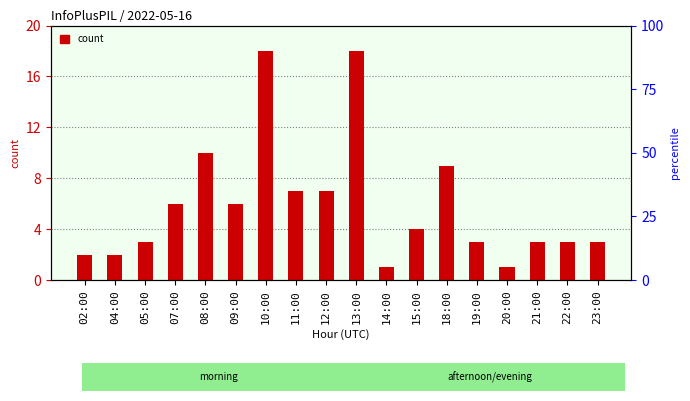

List the labels in order of value, smallest first.

14:00, 20:00, 02:00, 04:00, 05:00, 19:00, 21:00, 22:00, 23:00, 15:00, 07:00, 09:00, 11:00, 12:00, 18:00, 08:00, 10:00, 13:00